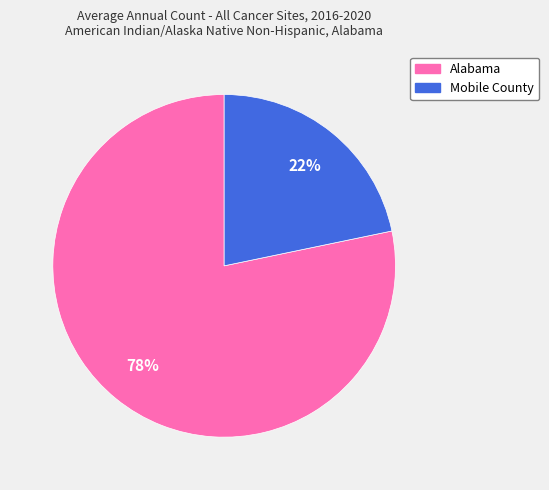

Is it true that Mobile County is 22% of the pie?

True